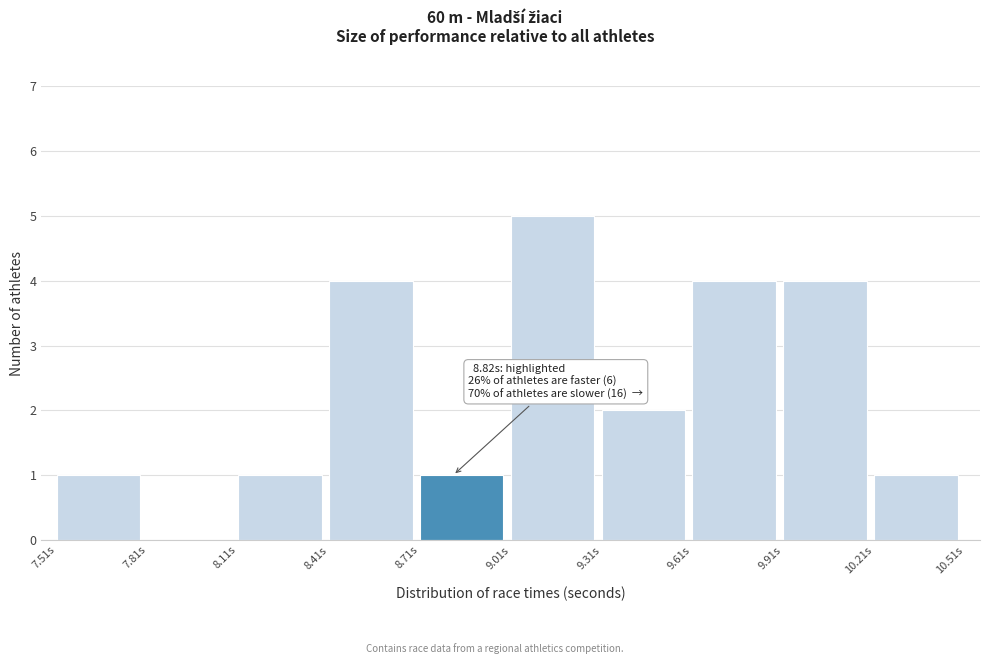

Which range on the x-axis has the tallest bar?

9.01 to 9.31